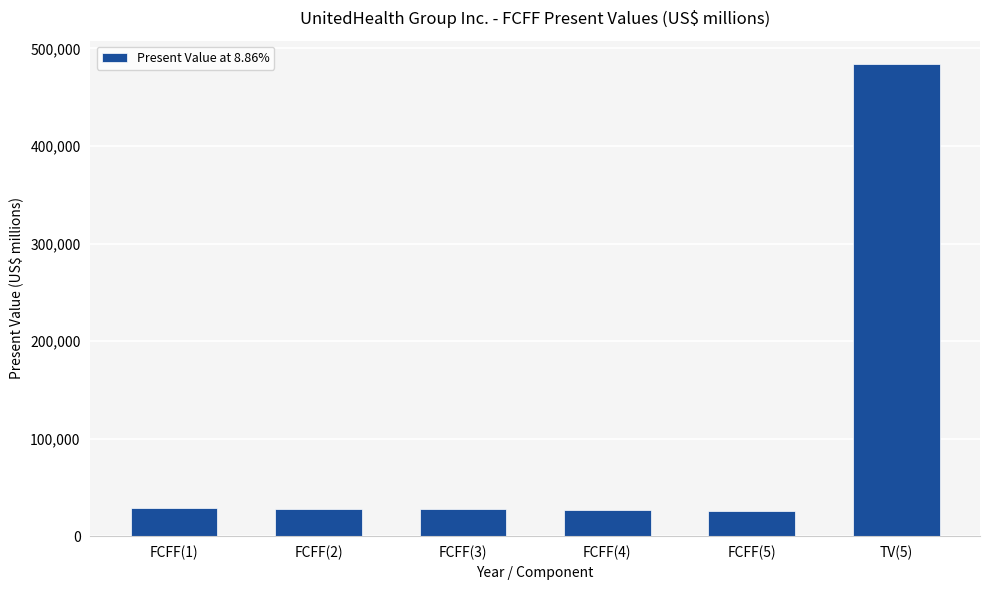

What is the maximum value shown in the chart?

483773